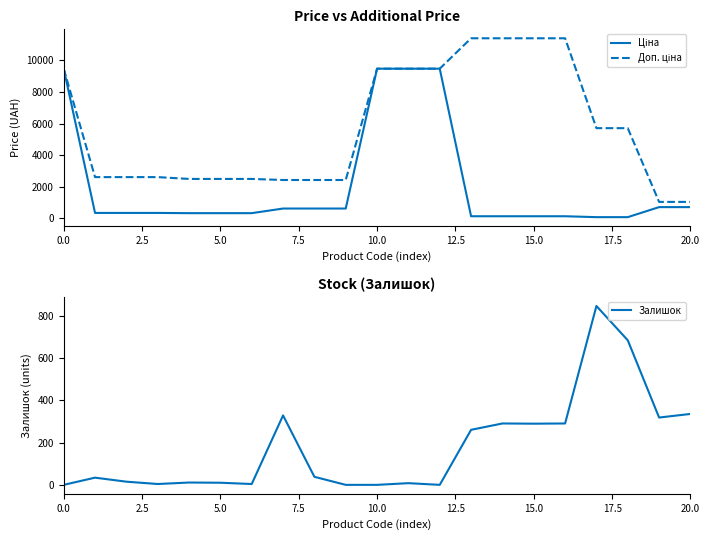

How many intersections are there between Залишок and Ціна?

2